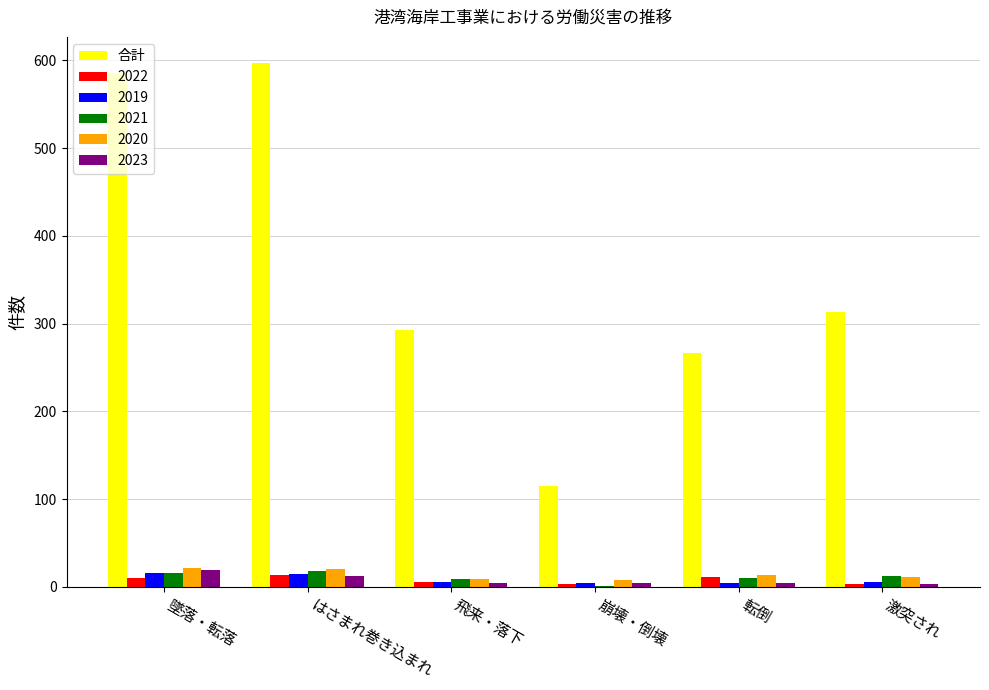

What is the maximum value shown in the chart?

597